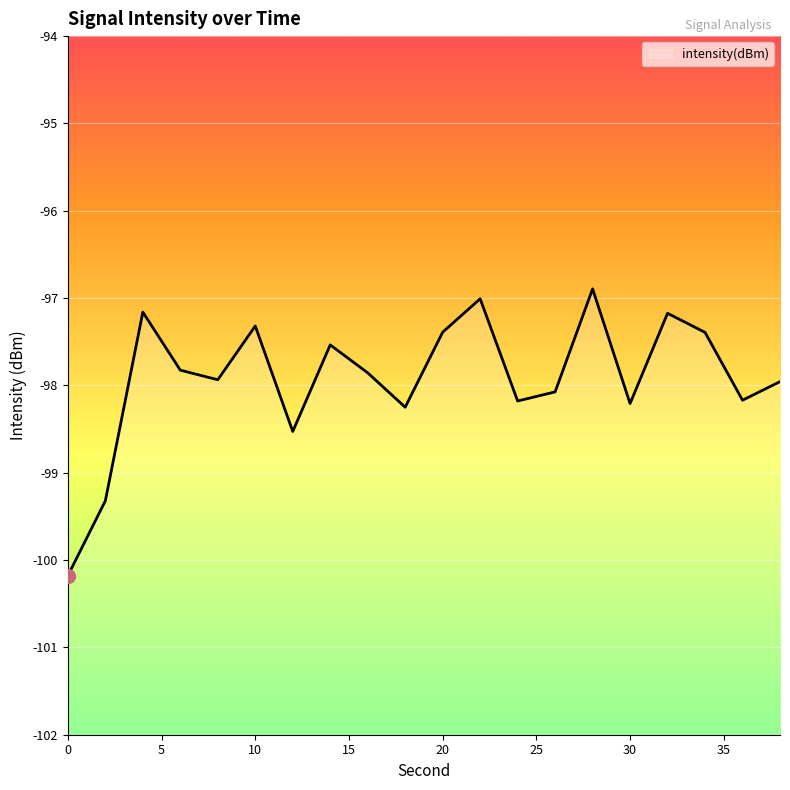

What is the difference between the maximum and minimum values?

3.3